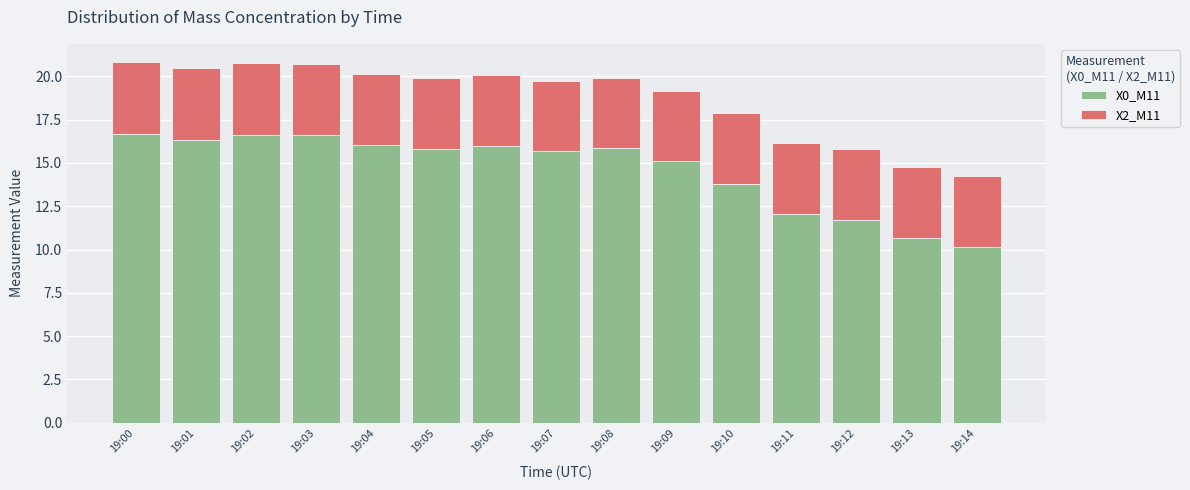

True or false: X0_M11 has a value of 16.6 at 19:03.

True